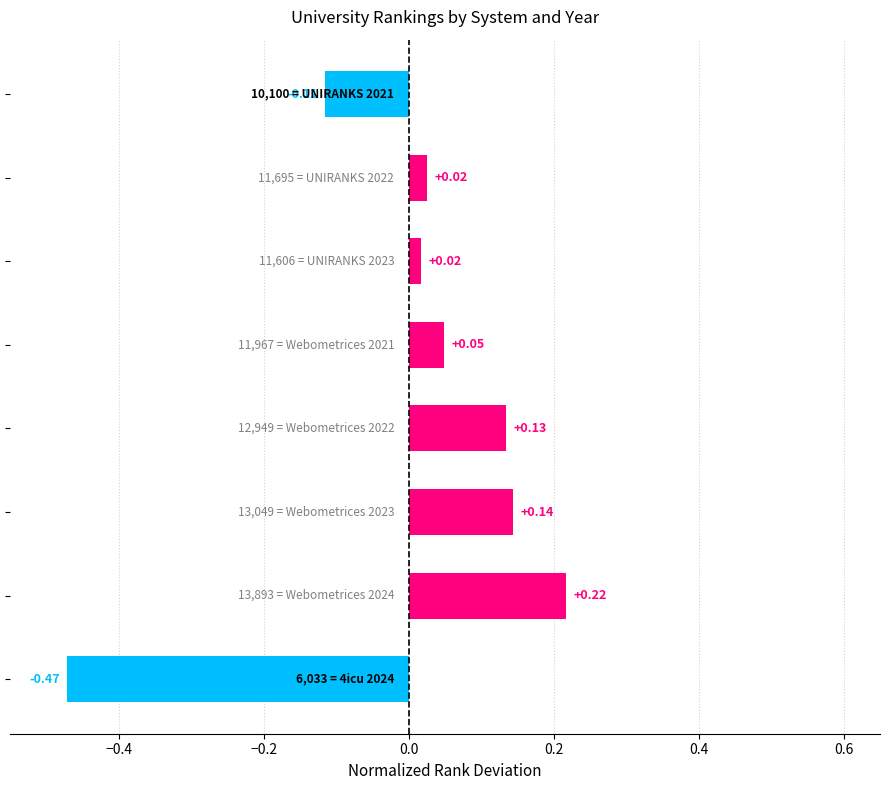

What is the difference between the maximum and minimum values?

0.7